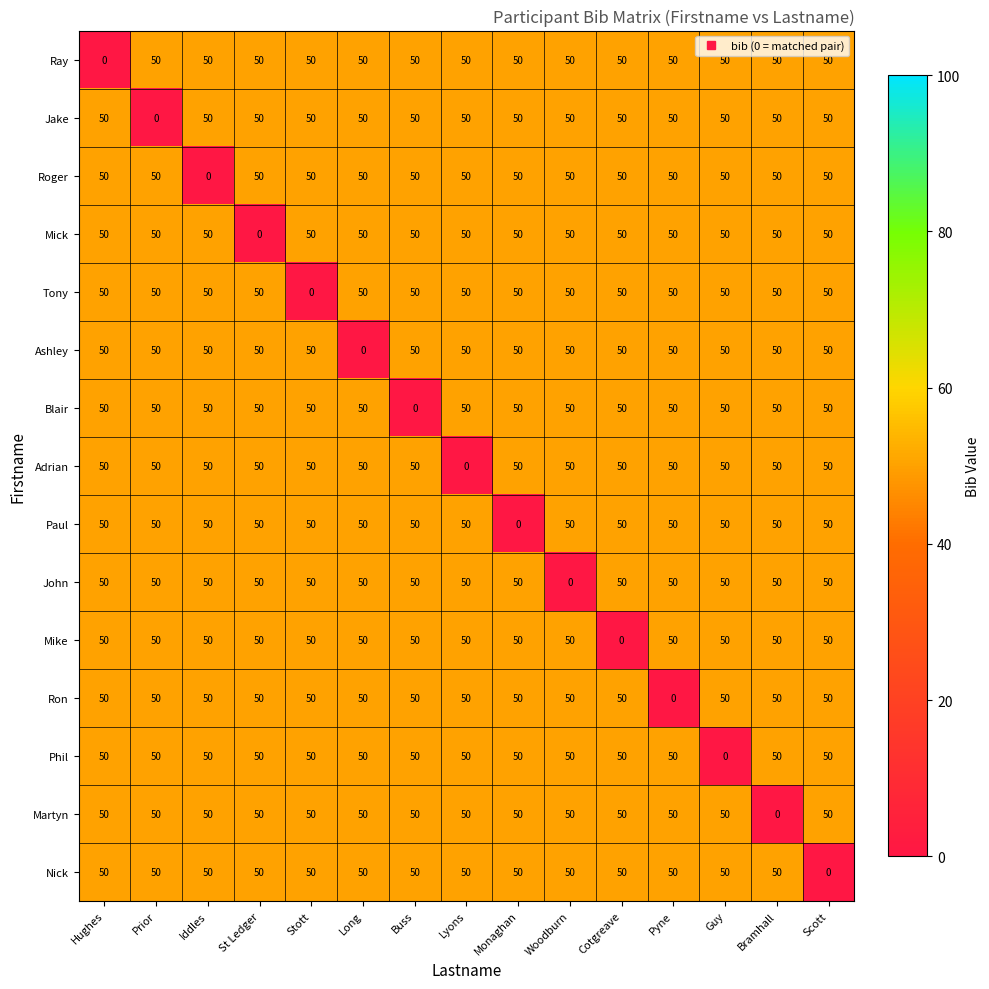

How many distinct data groups are displayed?

15